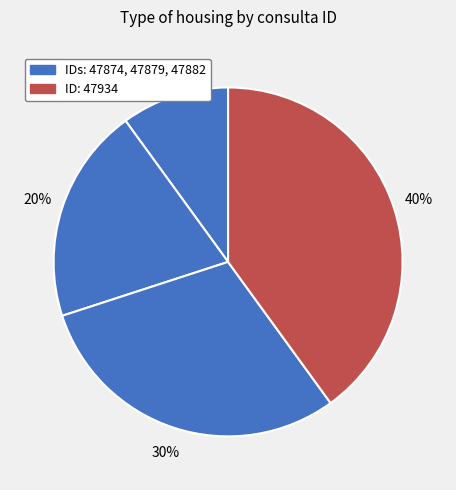

Count the number of slices in the pie.

4